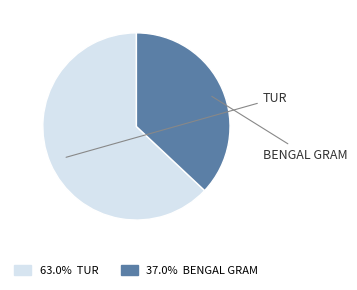

How many slices are in this pie chart?

2